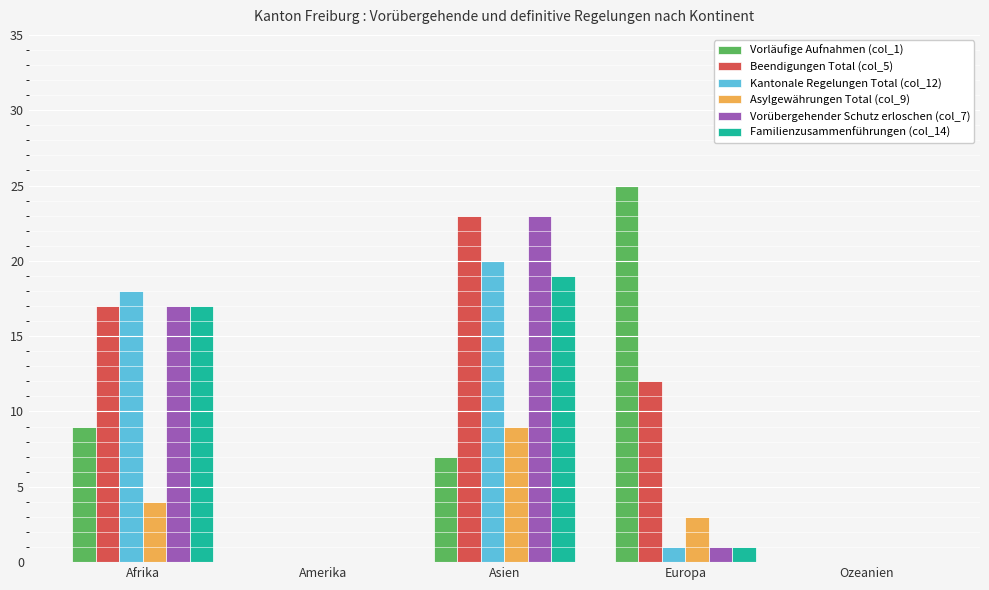

The value of Familienzusammenführungen (col_14) at Asien is 19. True or false?

True